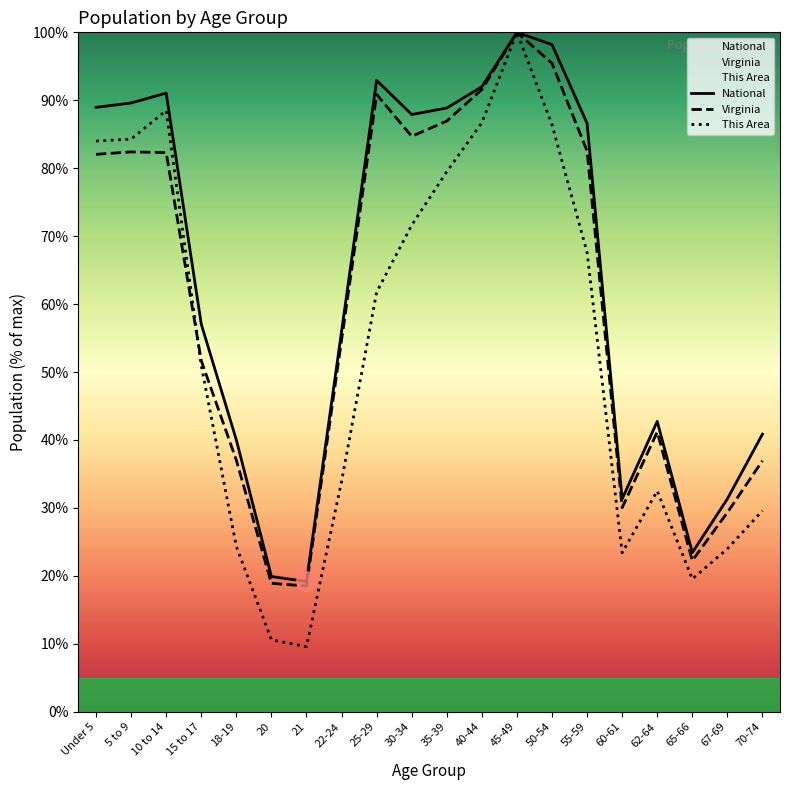

What is the maximum value shown in the chart?

100.0